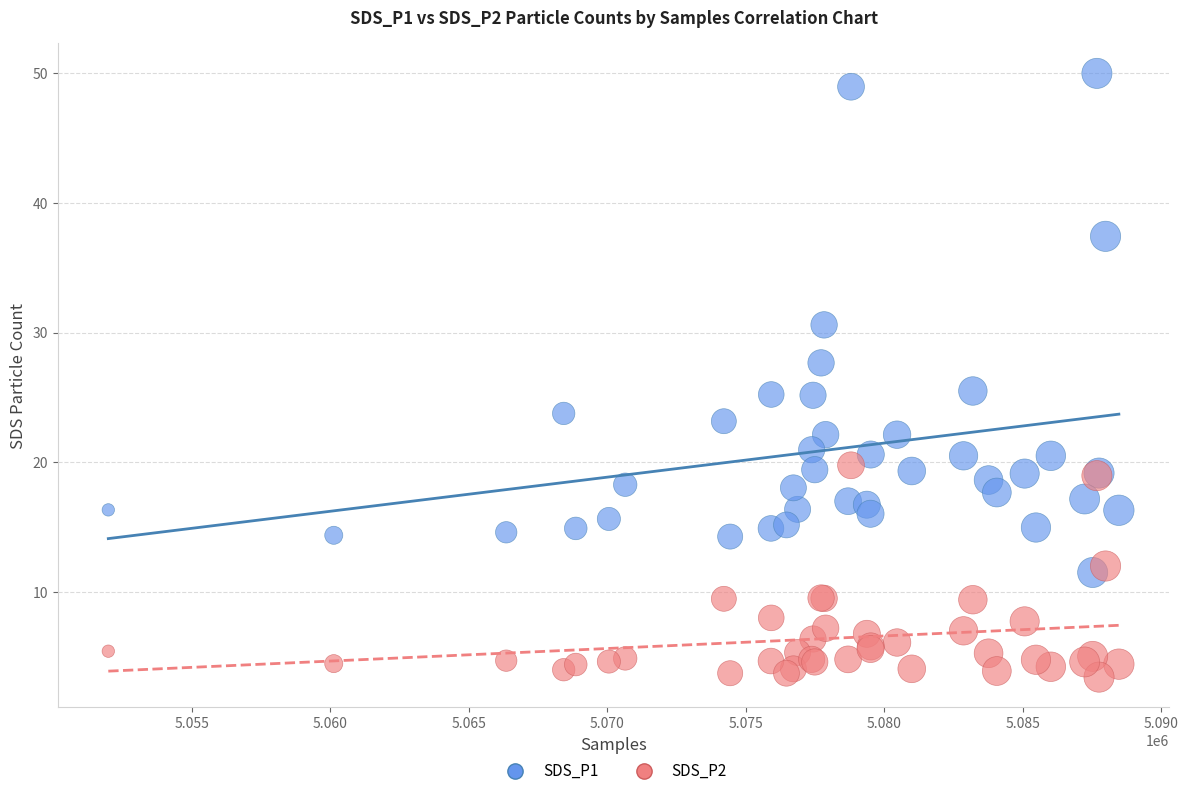

Which series contains the lowest Y value?

SDS_P2